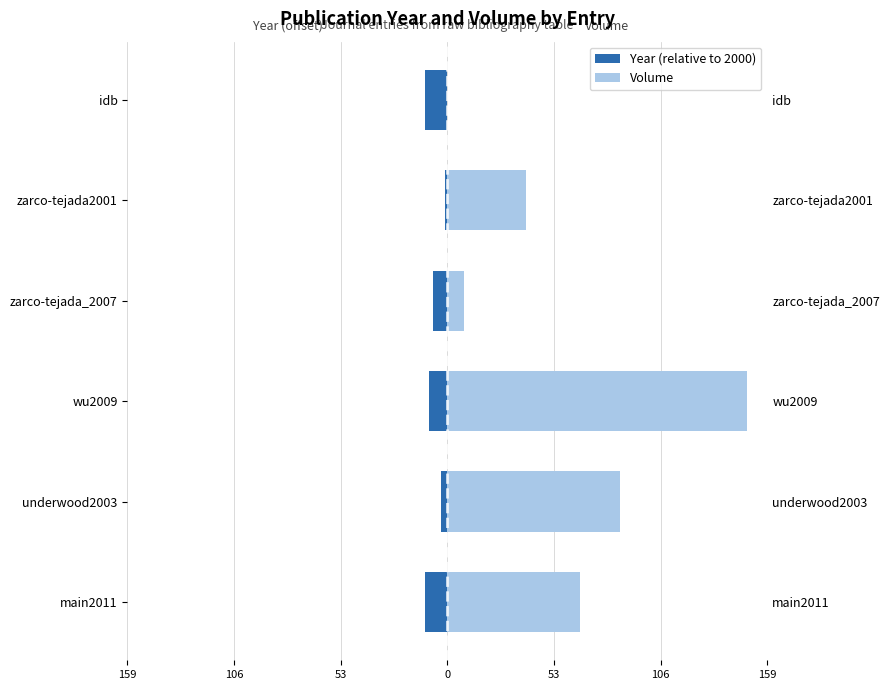

The value of Volume at zarco-tejada_2007 is 8. True or false?

True